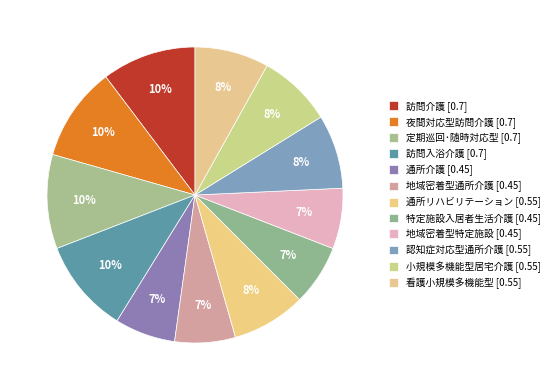

To the nearest percent, what is the difference between the largest and smallest slice percentages?

4%